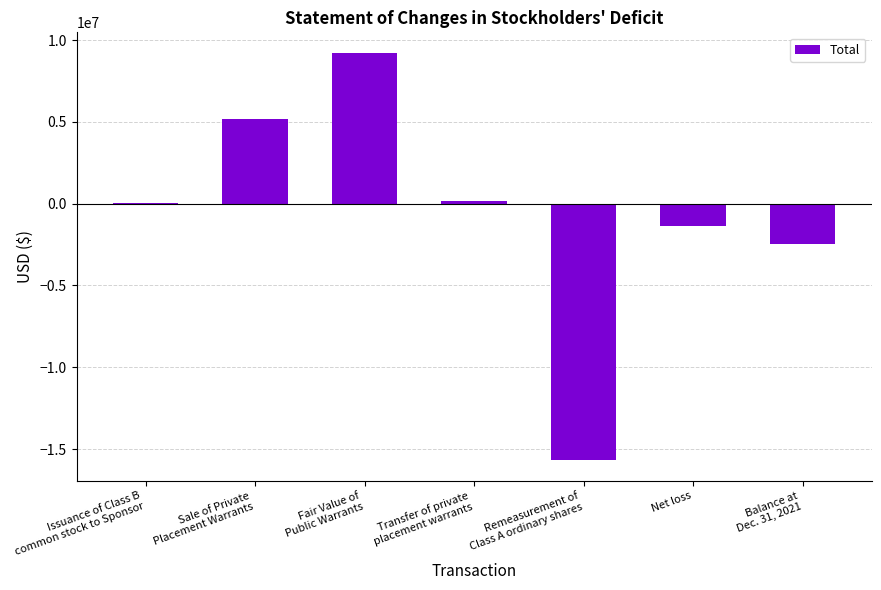

What is the maximum value shown in the chart?

9223619